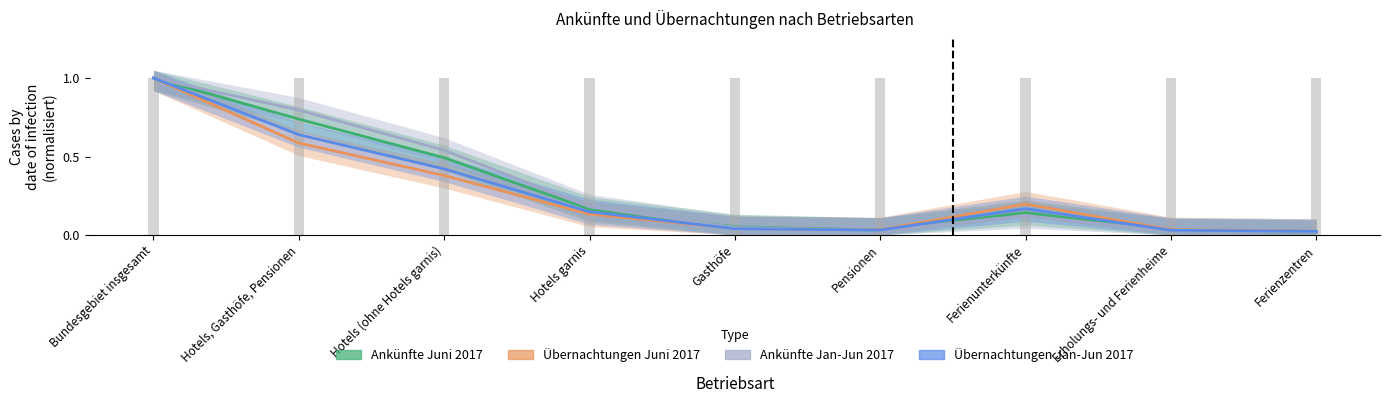

Which label corresponds to the smallest value in the chart?

Ferienzentren